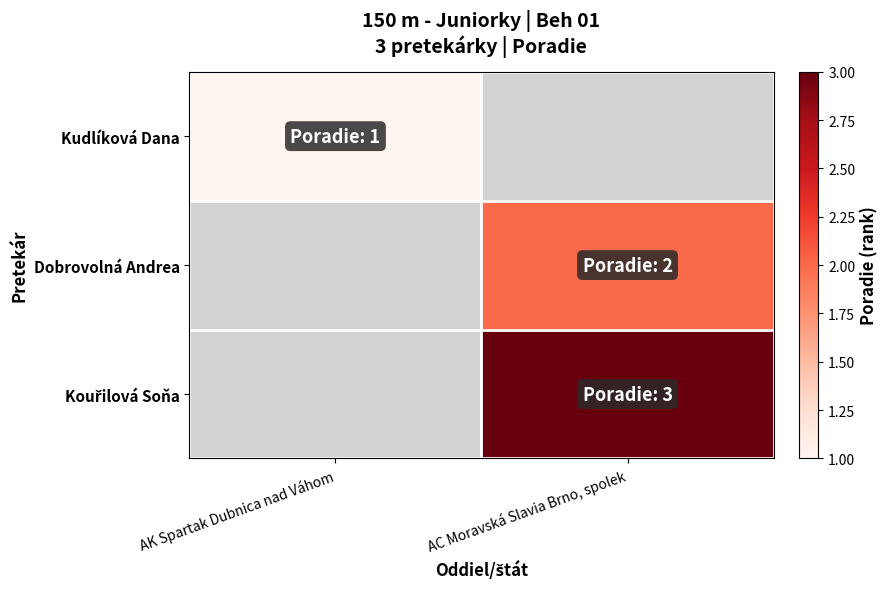

Between AC Moravská Slavia Brno, spolek and AK Spartak Dubnica nad Váhom, which is larger?

AK Spartak Dubnica nad Váhom